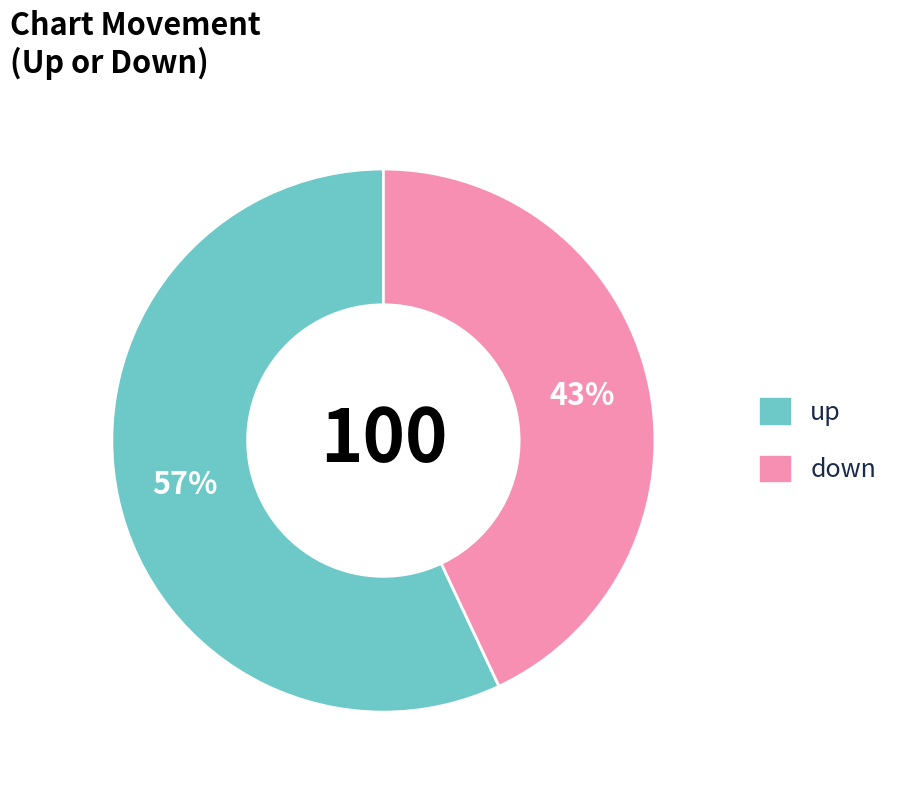

How many segments does this pie chart have?

2